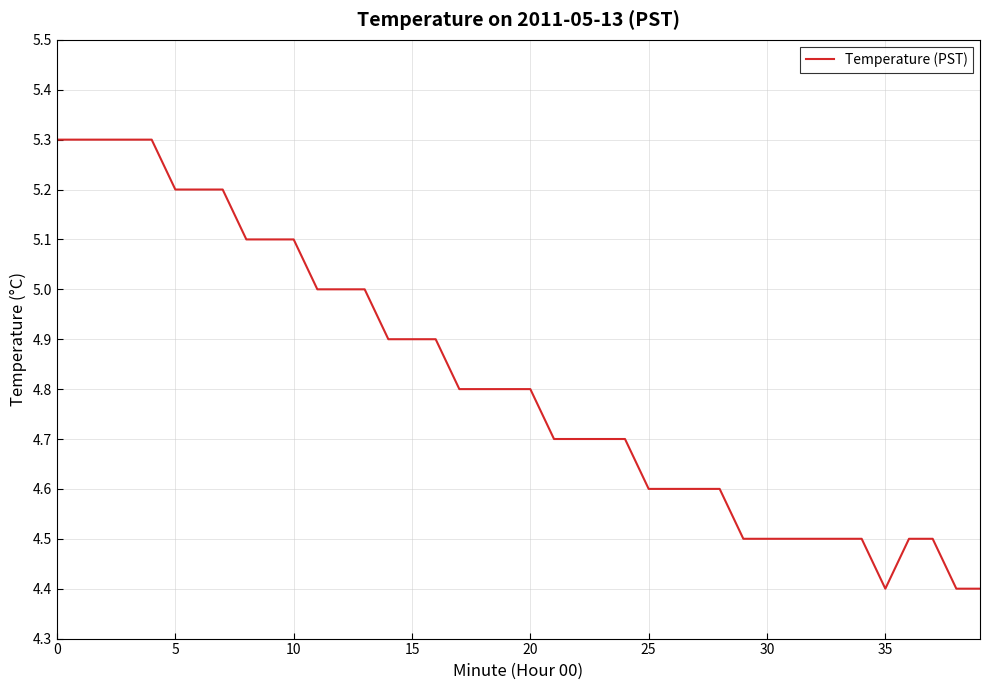

What is the smallest value displayed?

4.4